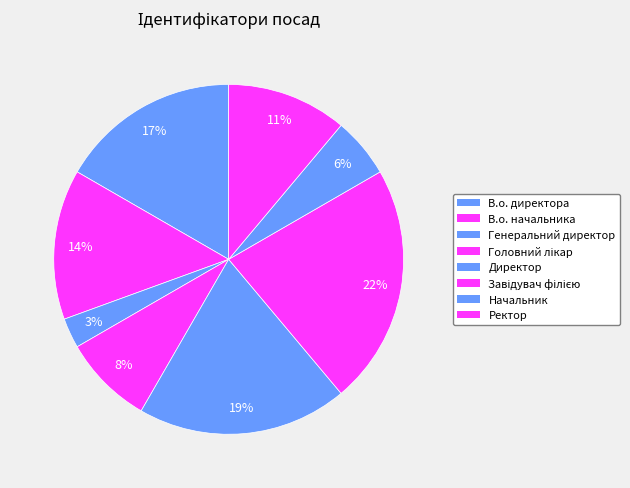

Which category has the smallest portion of the pie?

Генеральний директор